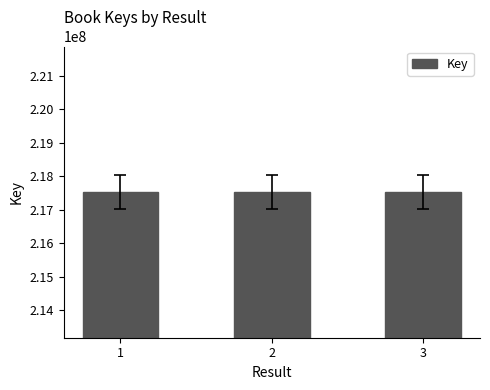

What is the difference between the second highest and minimum values?

902